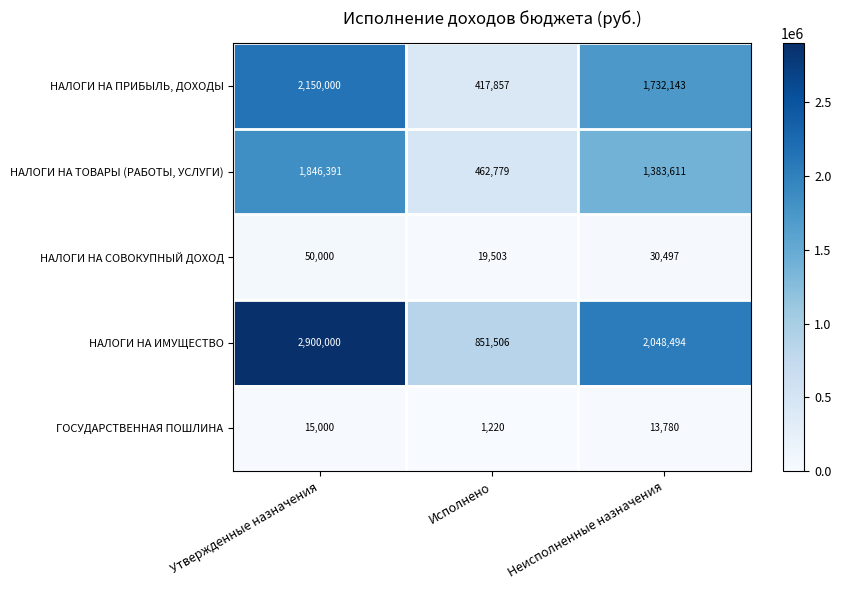

Is it true that НАЛОГИ НА ПРИБЫЛЬ, ДОХОДЫ equals 2150000 at Утвержденные назначения?

True